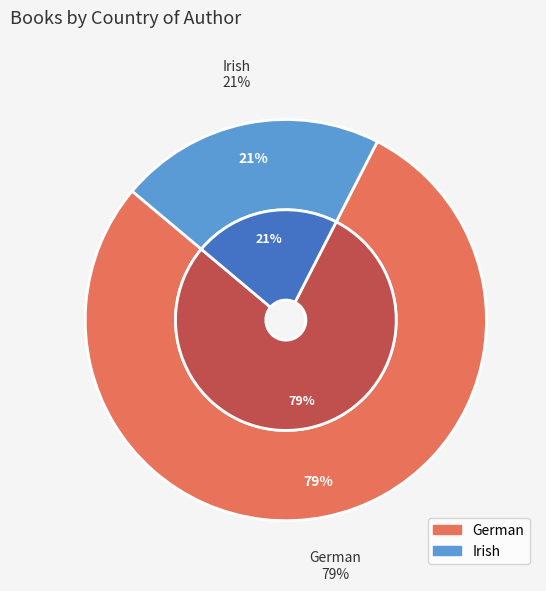

Which slice is the smallest?

Irish